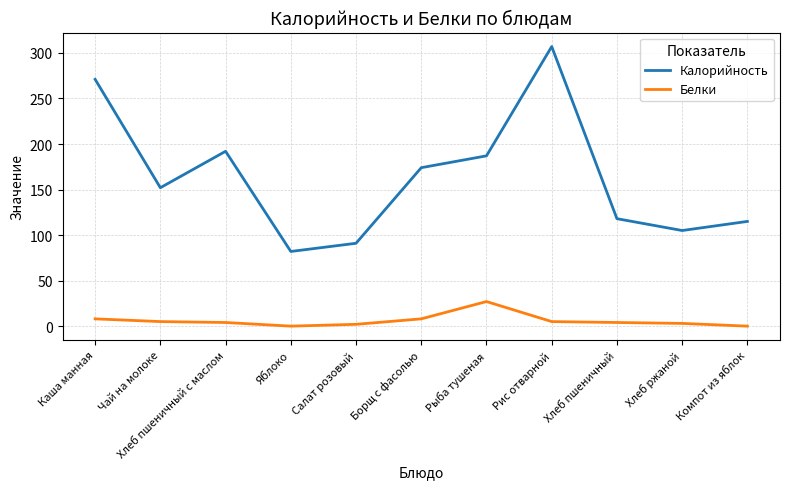

True or false: Белки and Калорийность intersect in this chart.

False